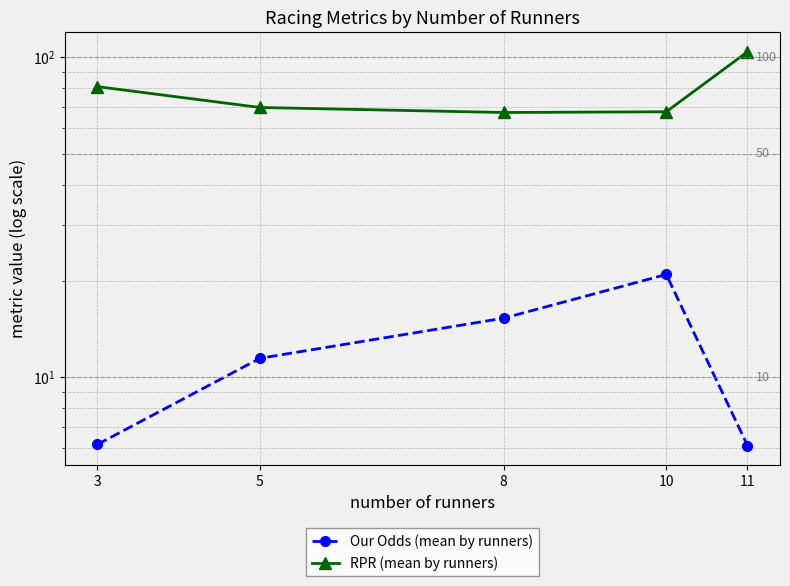

At how many categories does at least one series exceed 69?

3